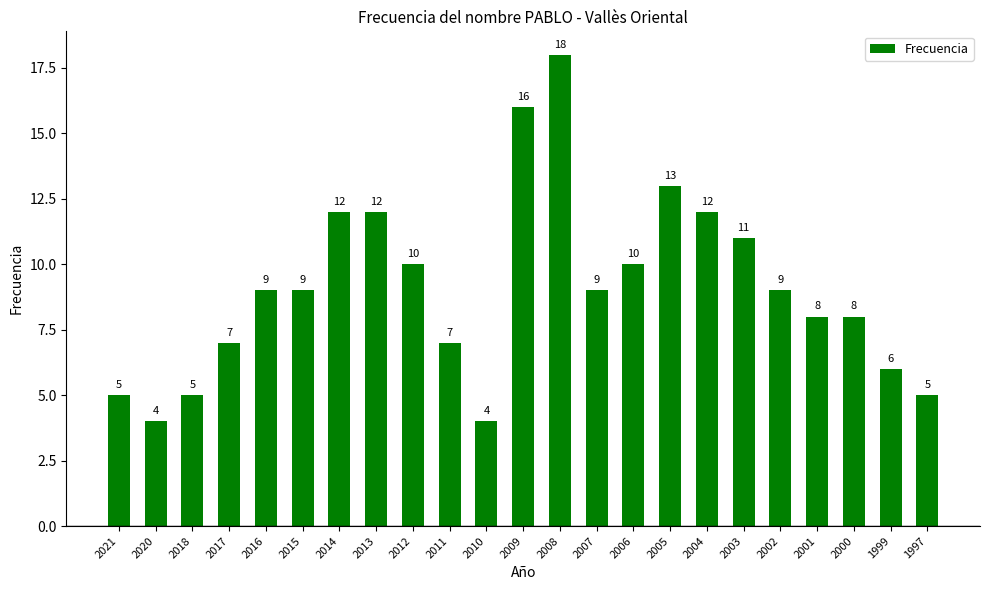

Reading left to right, transcribe all the data shown in this chart.

5	4	5	7	9	9	12	12	10	7	4	16	18	9	10	13	12	11	9	8	8	6	5